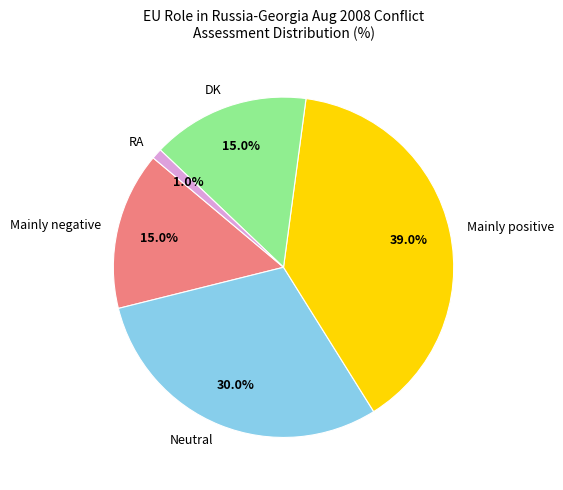

What is the largest slice in the pie chart?

Mainly positive